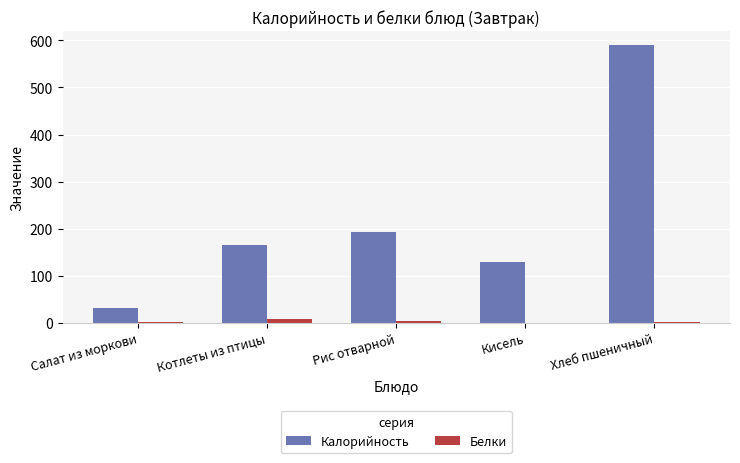

True or false: Калорийность has a value of 589.9 at Хлеб пшеничный.

True